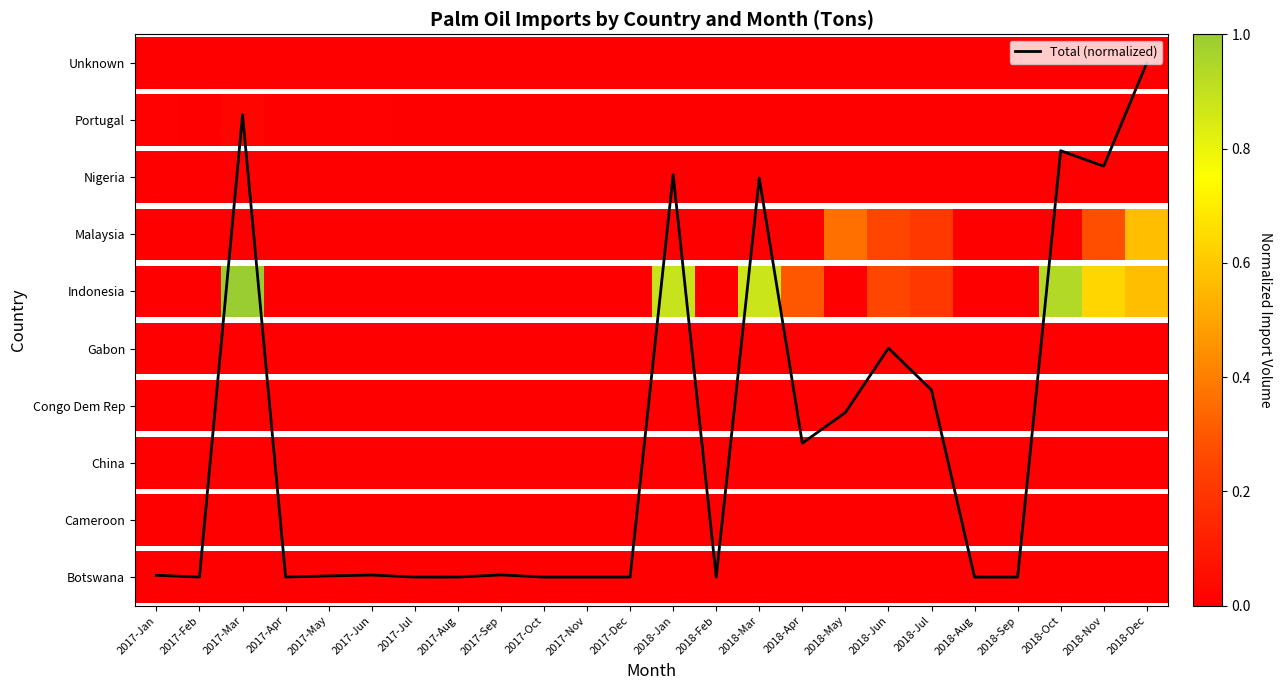

Which has a higher value, 2017-Nov or 2018-Mar?

2018-Mar